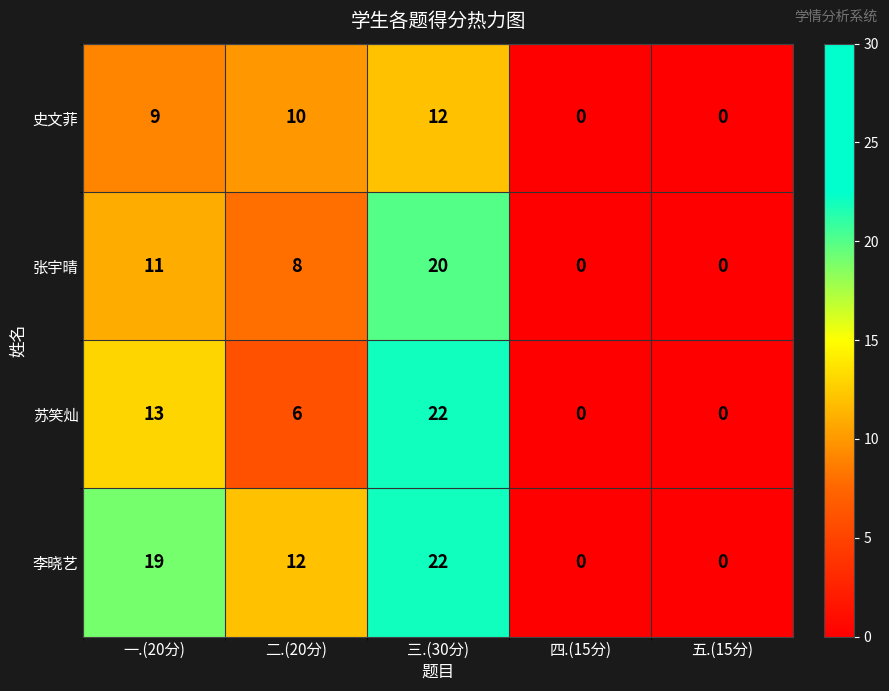

How many data points in 苏笑灿 are less than 6?

2